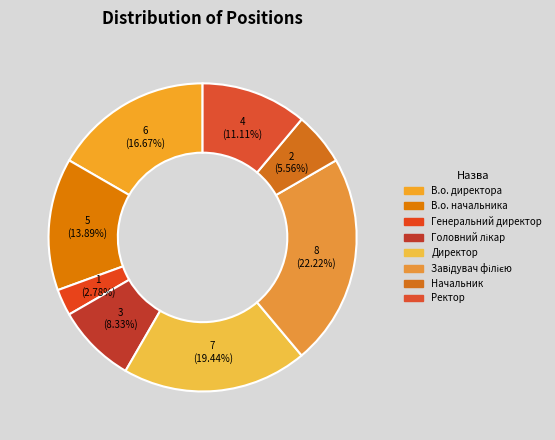

Which slice is the smallest?

Генеральний директор